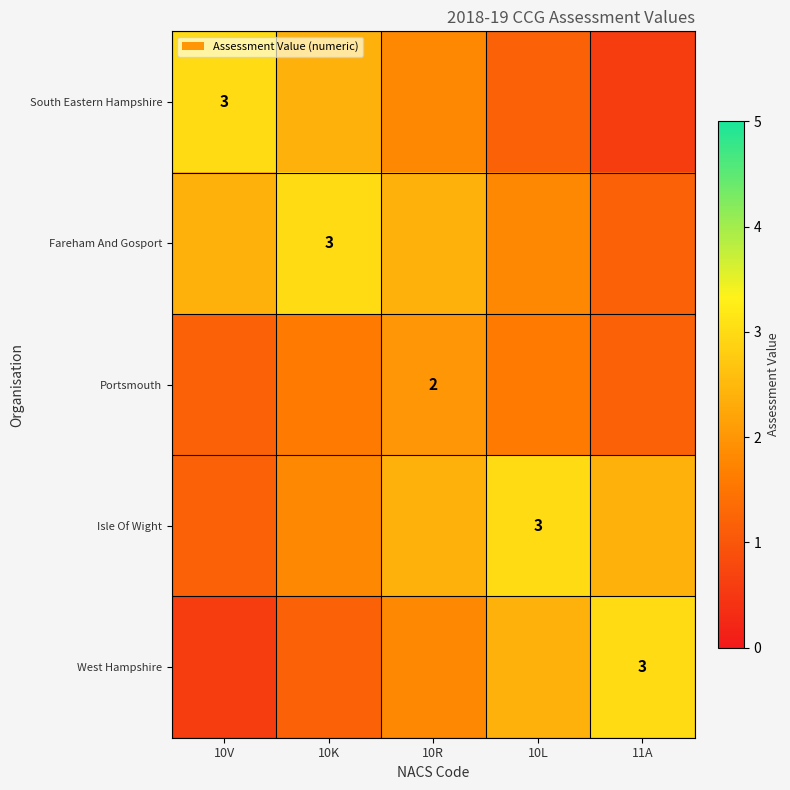

Count the number of categories in the chart.

5